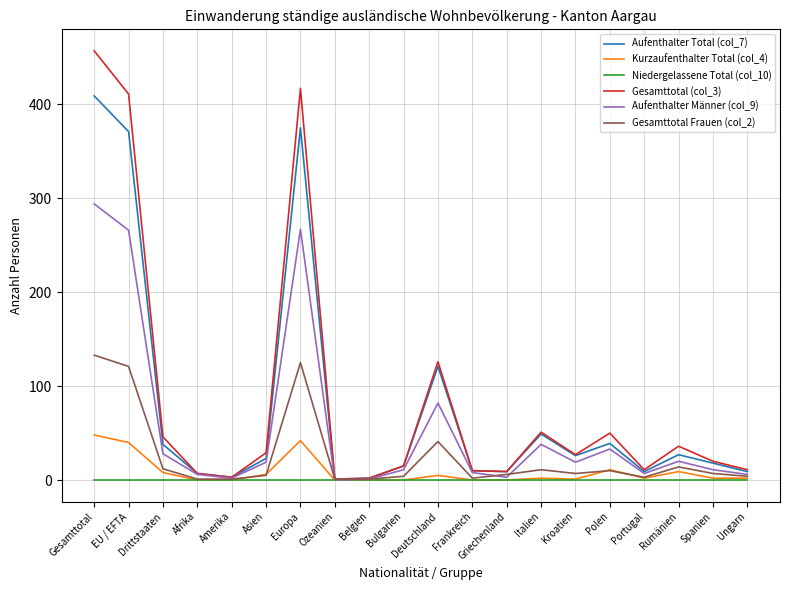

At which category is the sum across all series the highest?

Gesamttotal